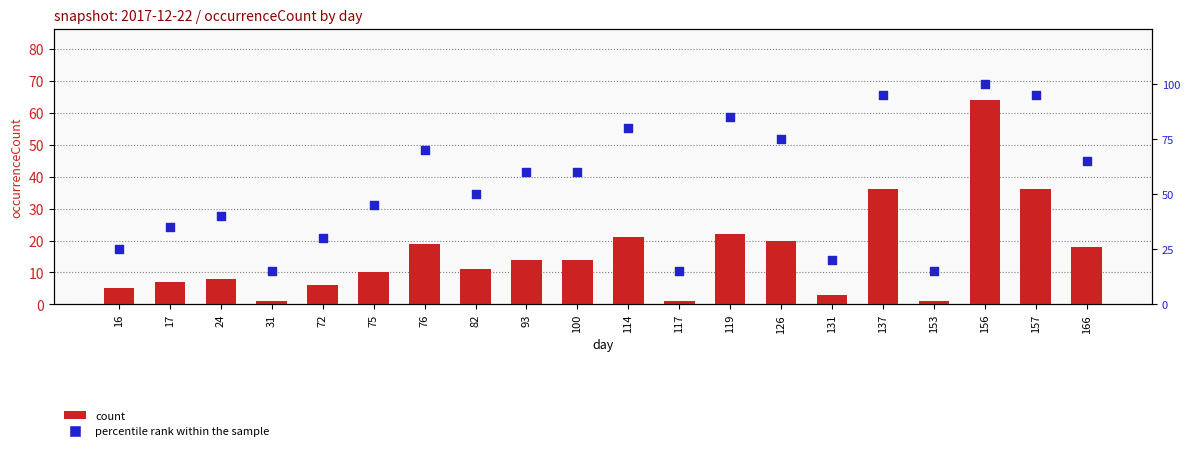

What are all the series names shown in the legend?

count, percentile rank within the sample